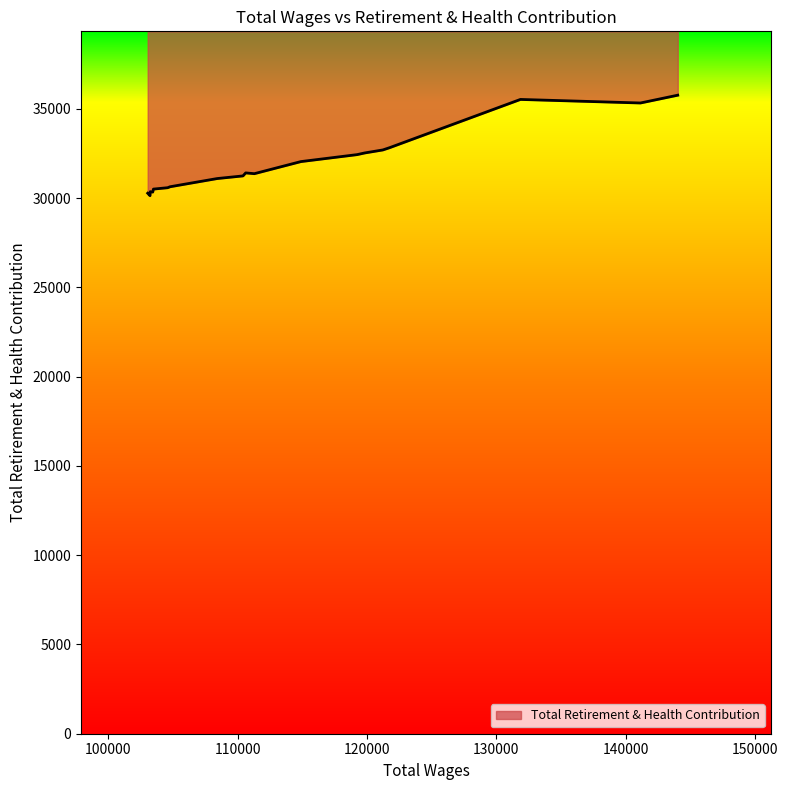

What value does the data have at 4, to the nearest 100?

32700